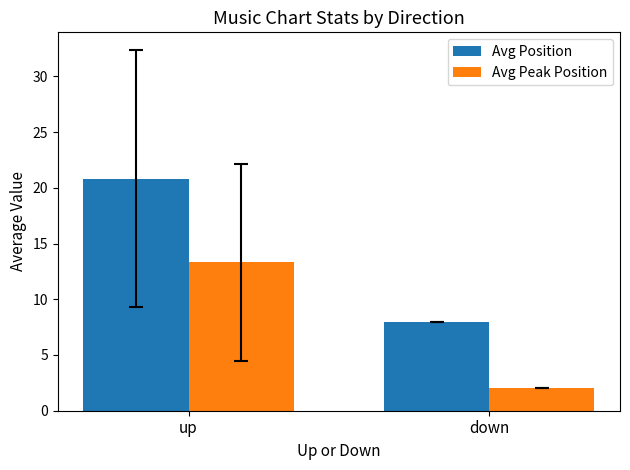

Are the bars grouped side by side (vs. stacked)?

Yes